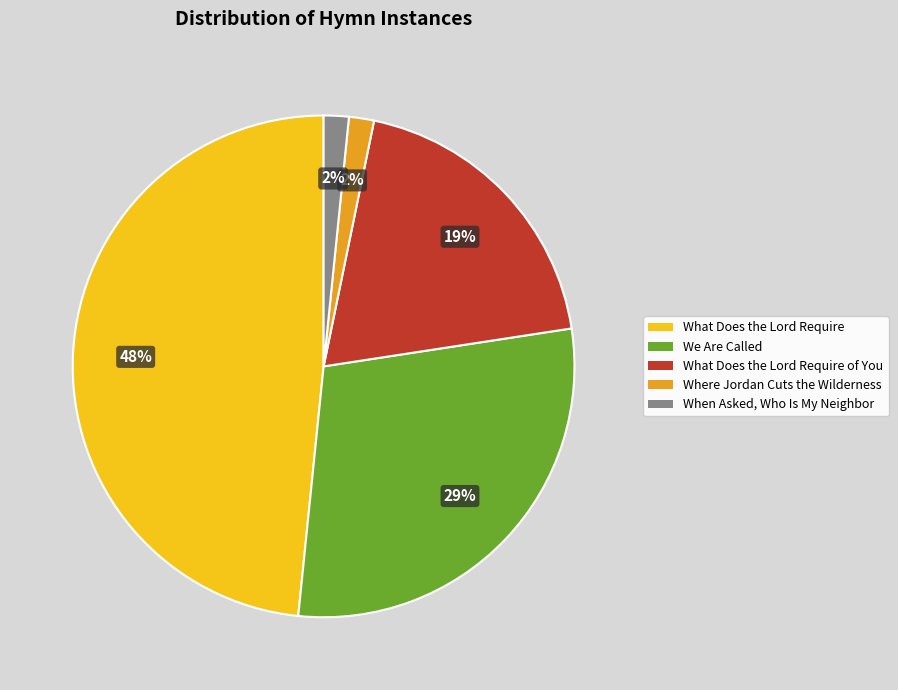

How many slices are in this pie chart?

5